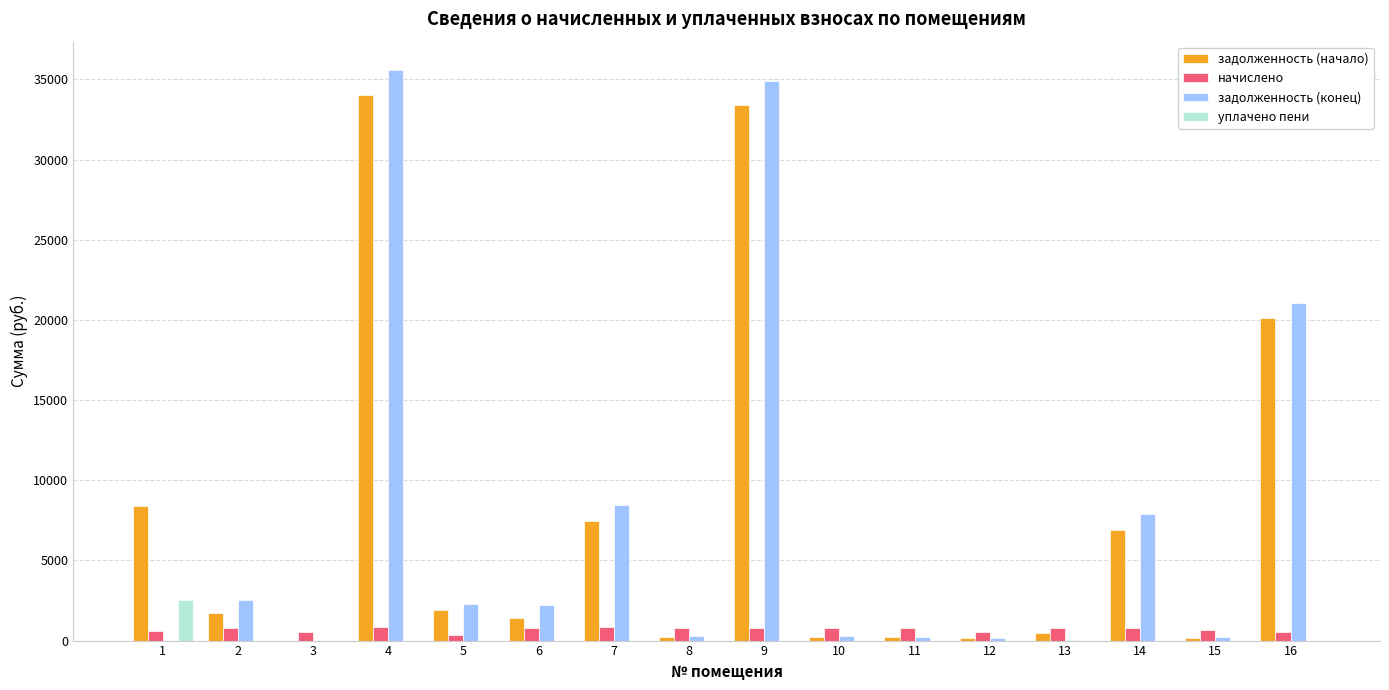

How many groups of bars are there?

16